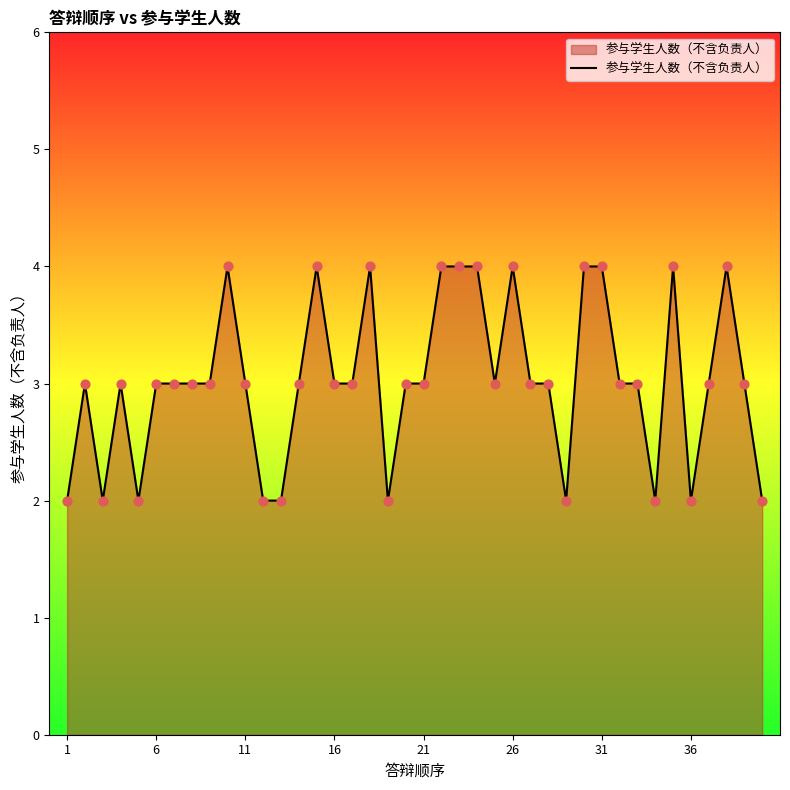

What is the maximum value shown in the chart?

4